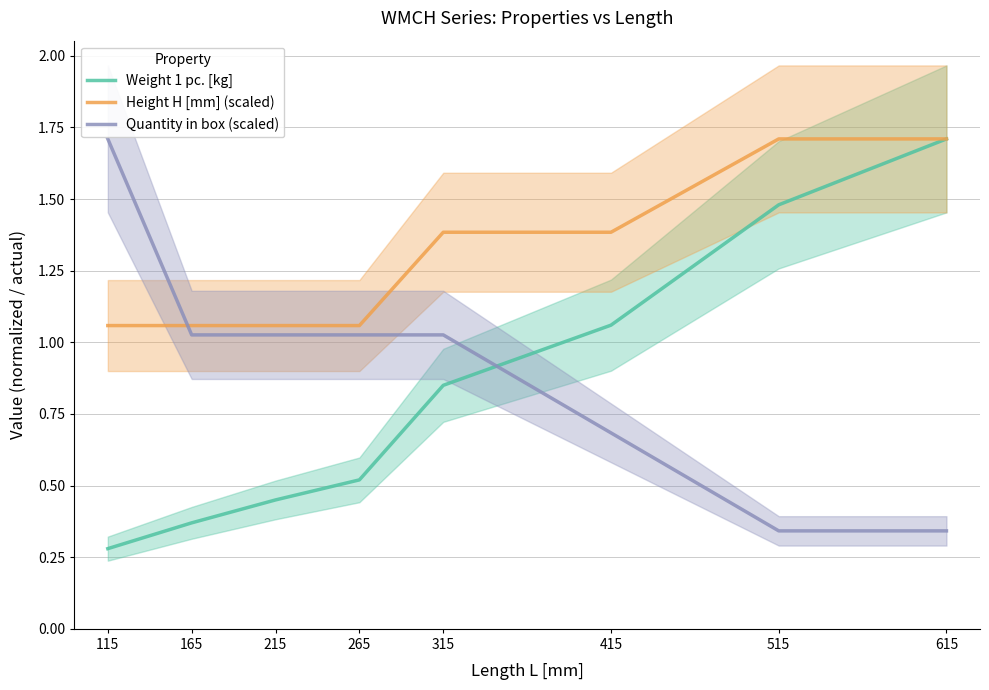

At which category is the sum across all series the highest?

615